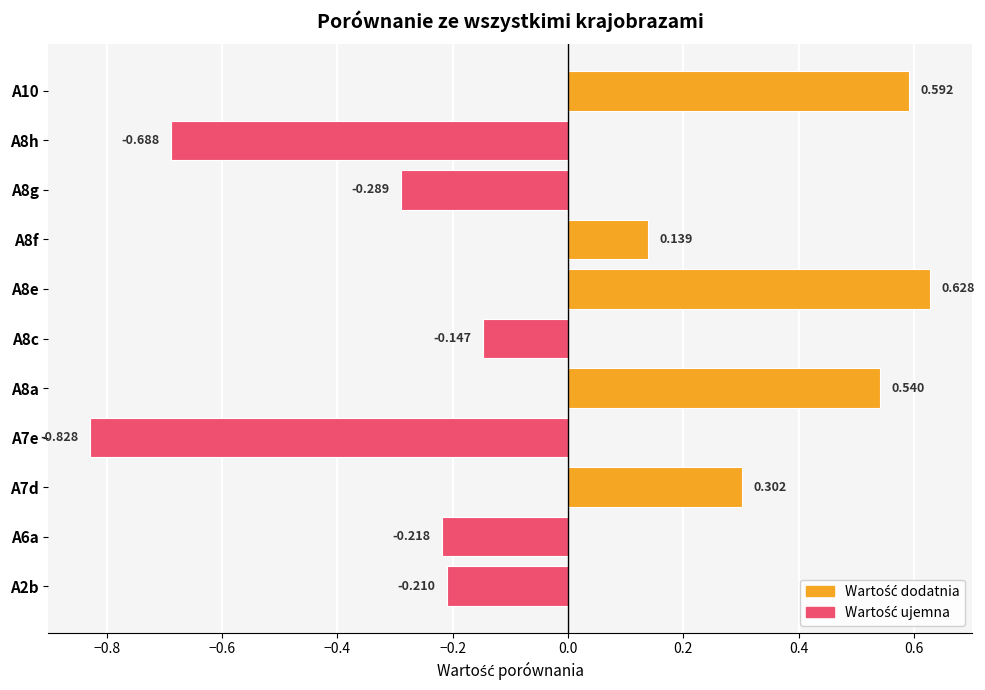

Does the chart contain any negative values?

Yes